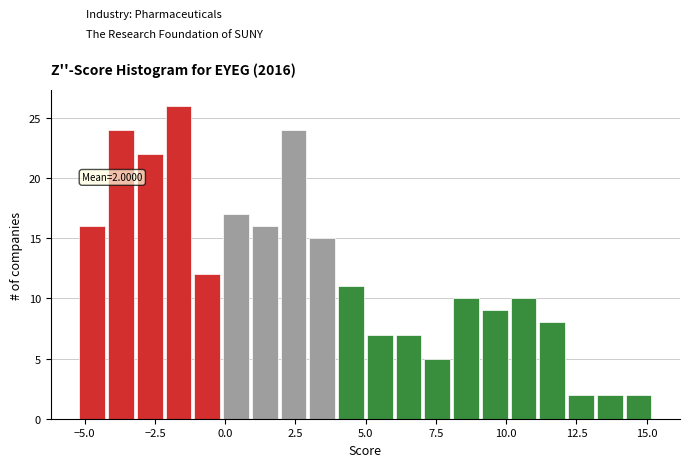

Around what value on the x-axis is the tallest bar? Give the approximate position of its centre, as read against the axis.

-1.5